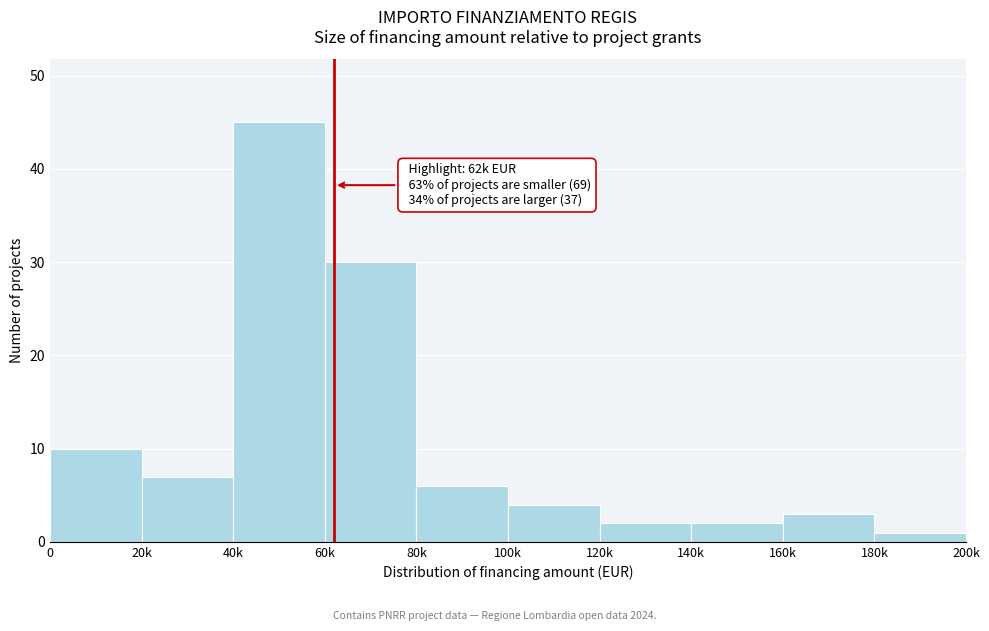

Reading left to right, extract all data points from this chart.

0=10	20k=7	40k=45	60k=30	80k=6	100k=4	120k=2	140k=2	160k=3	180k=1